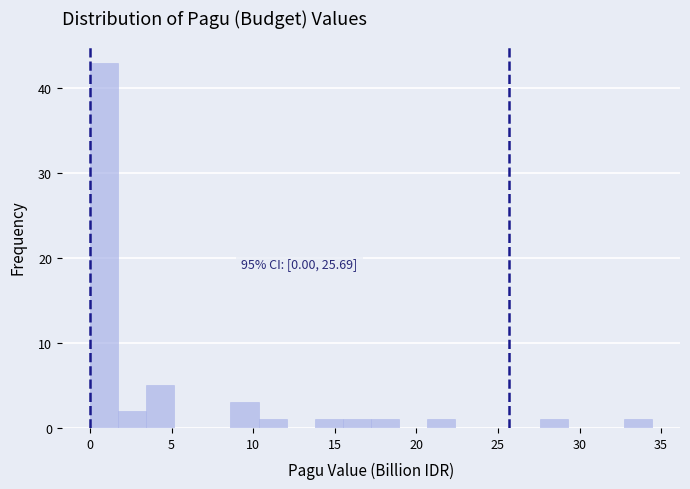

Read against the x-axis, roughly where is the centre of the tallest bar?

1.0